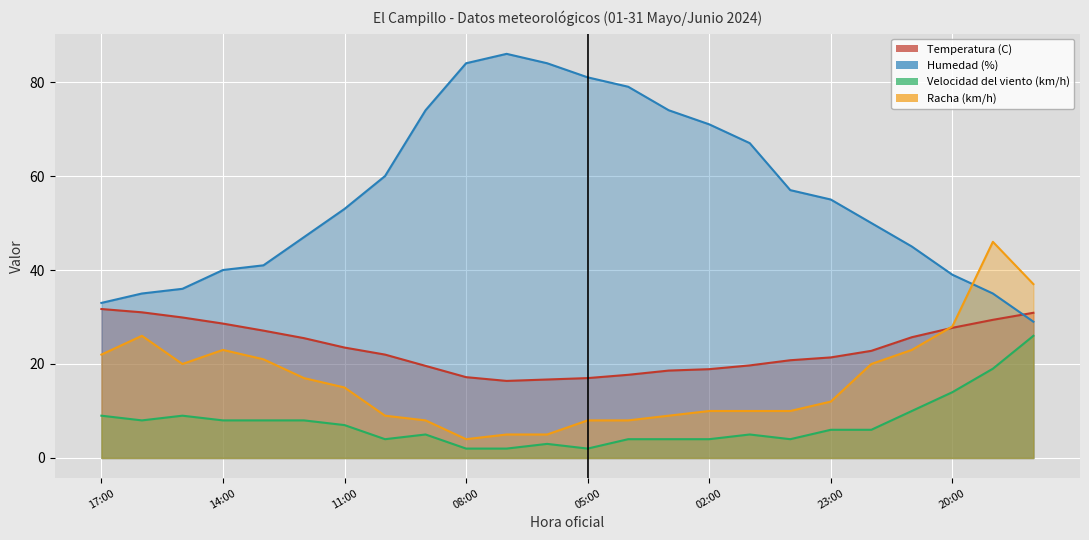

How many interior local peaks does the Humedad (%) series have?

1